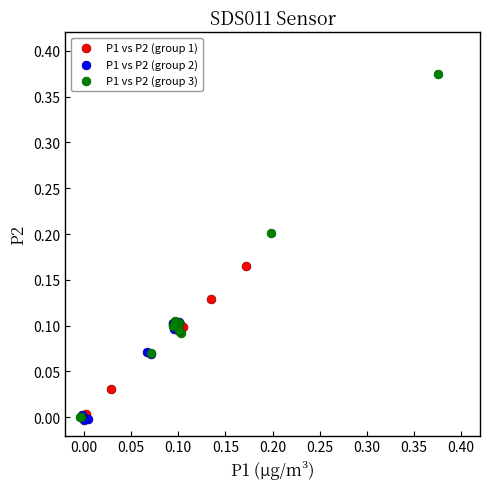

Which series contains the highest Y value?

P1 vs P2 (group 3)